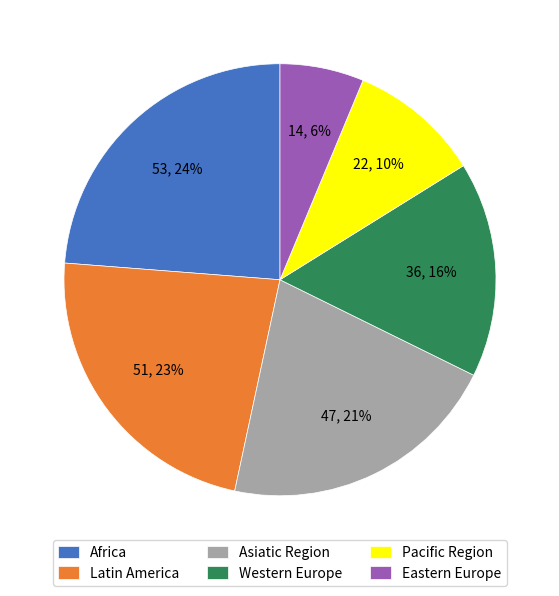

To the nearest percent, what portion does Latin America represent?

23%